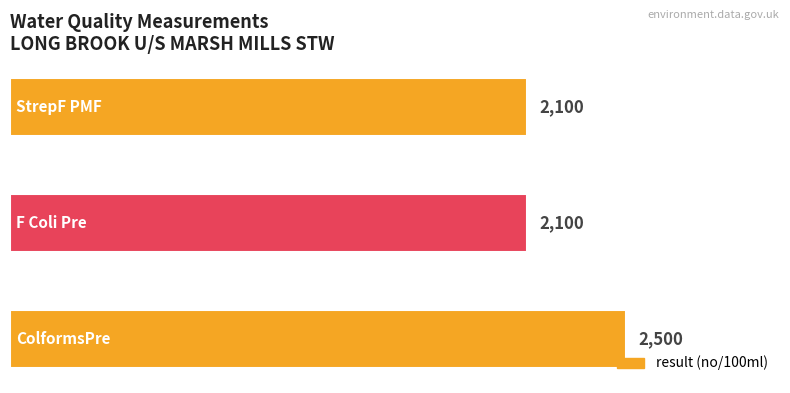

Reading top to bottom, extract all data points from this chart.

2100	2100	2500